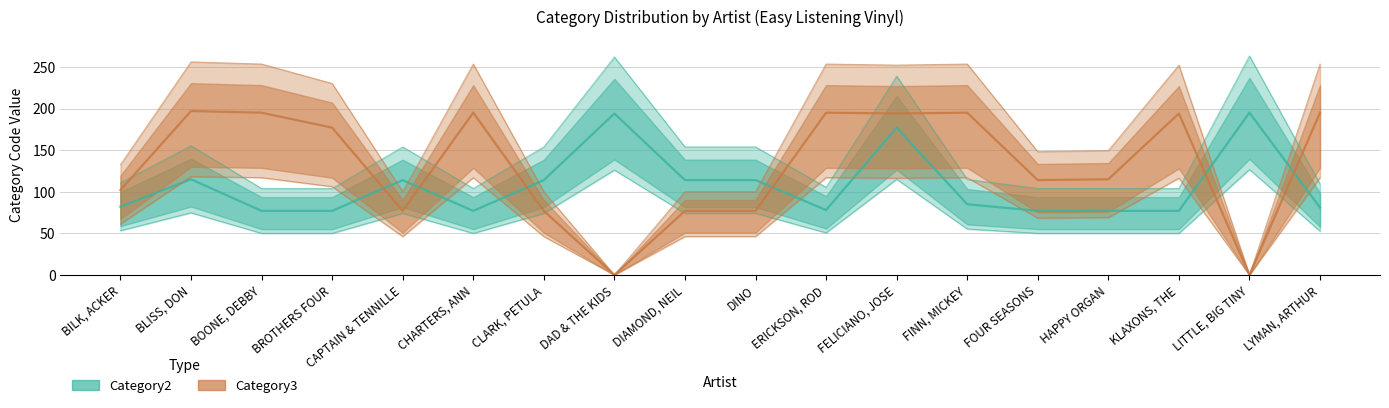

How many lines are shown in the chart?

2